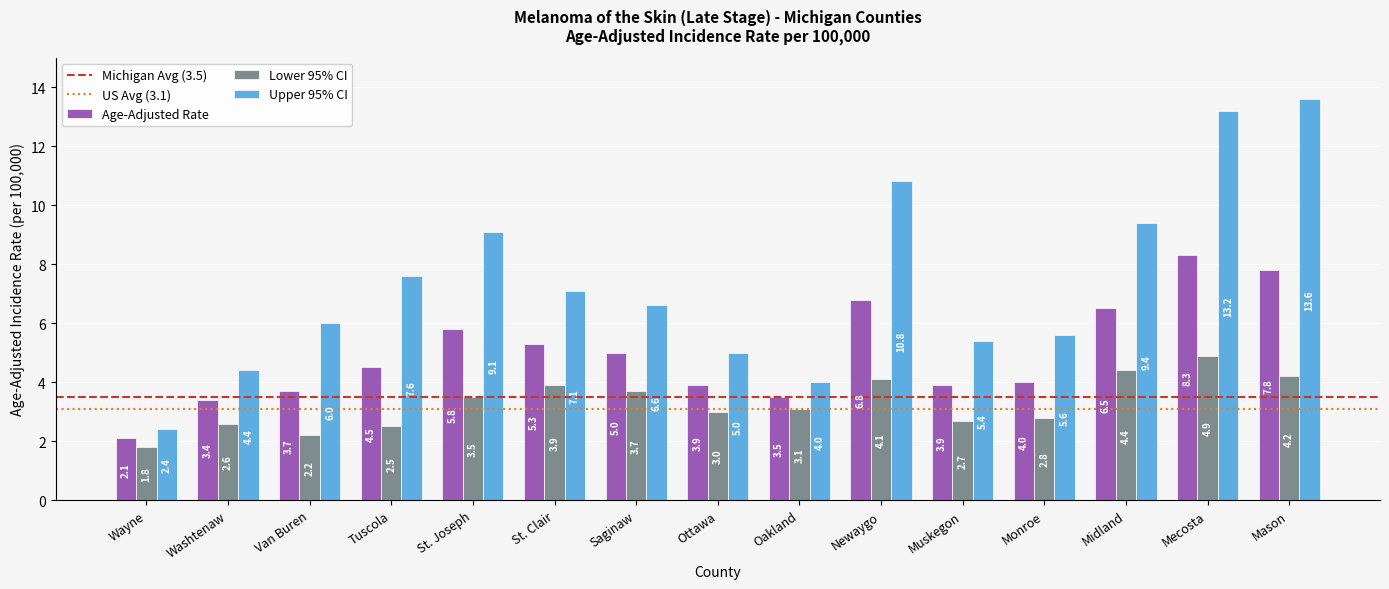

At Oakland, list the series in order from smallest to largest.

Lower 95% CI, Age-Adjusted Rate, Upper 95% CI